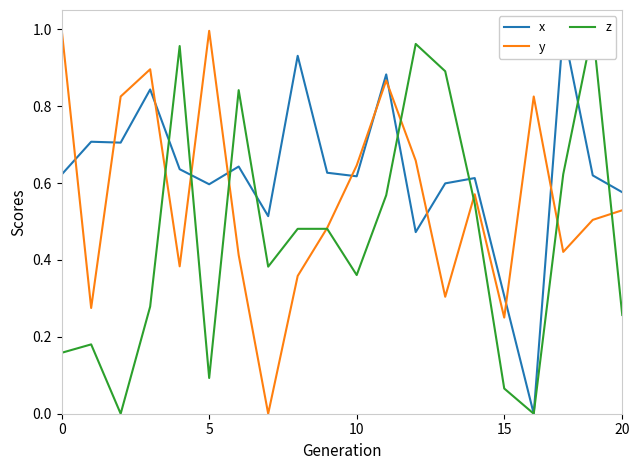

Is it true that x equals 0.6 at 13?

True